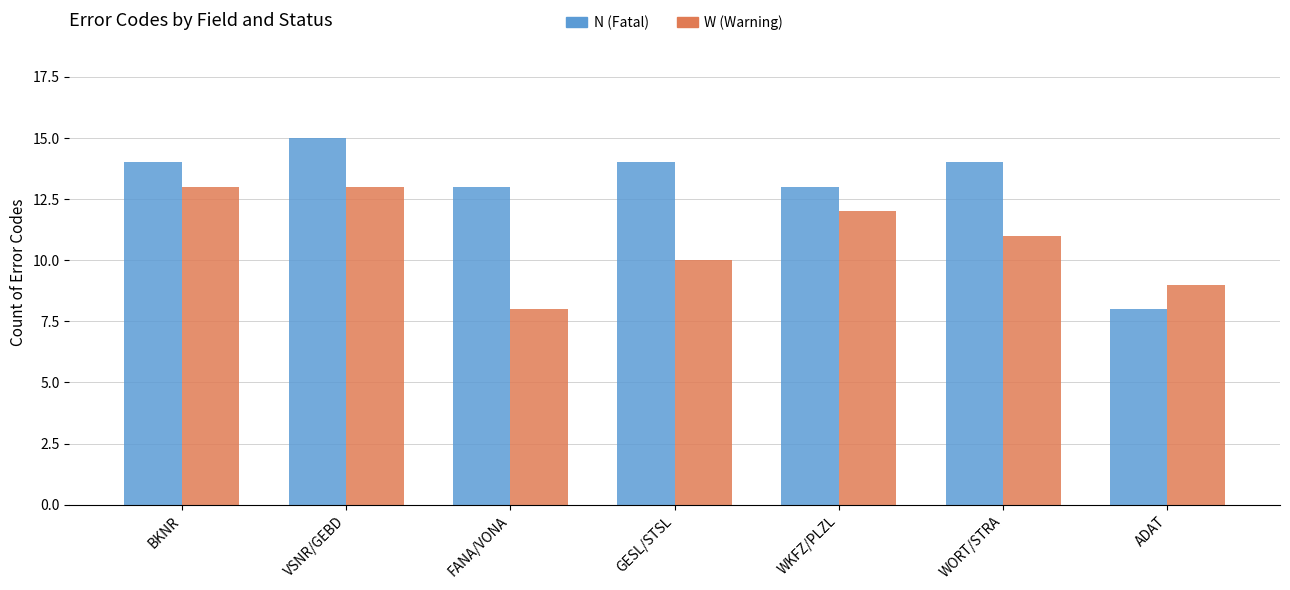

At which category does the chart reach its peak across all series?

VSNR/GEBD